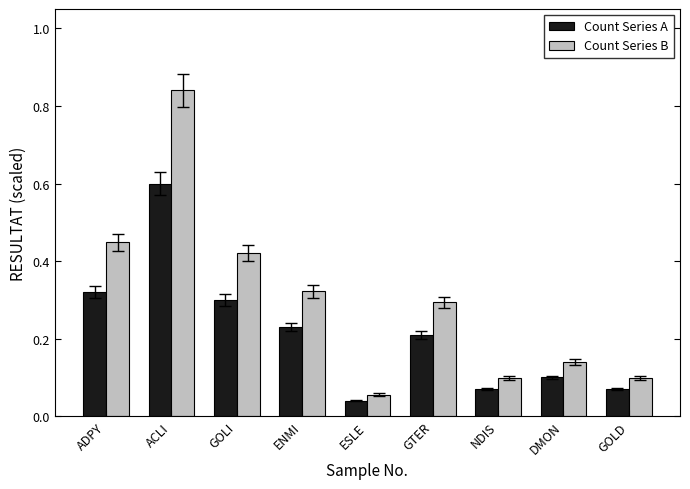

Which series has the widest spread of values?

Count Series B